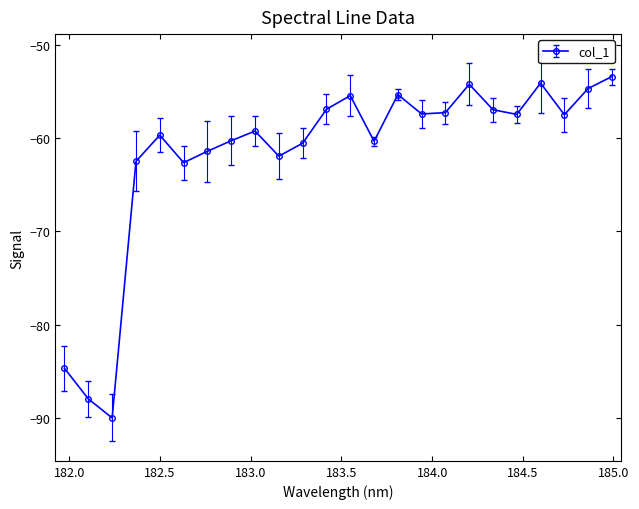

True or false: the data has more than 2 interior local peaks.

True